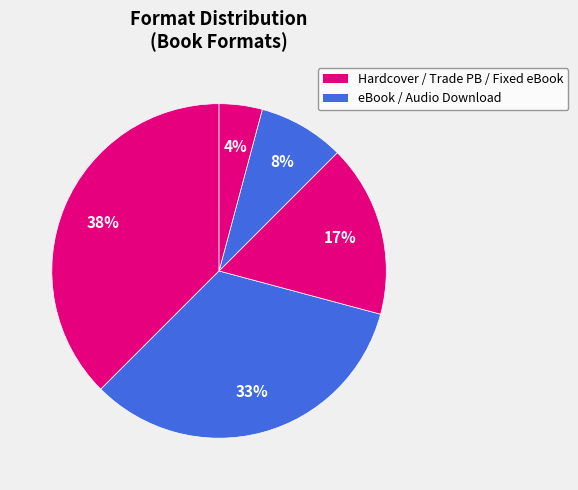

Count the number of slices in the pie.

5